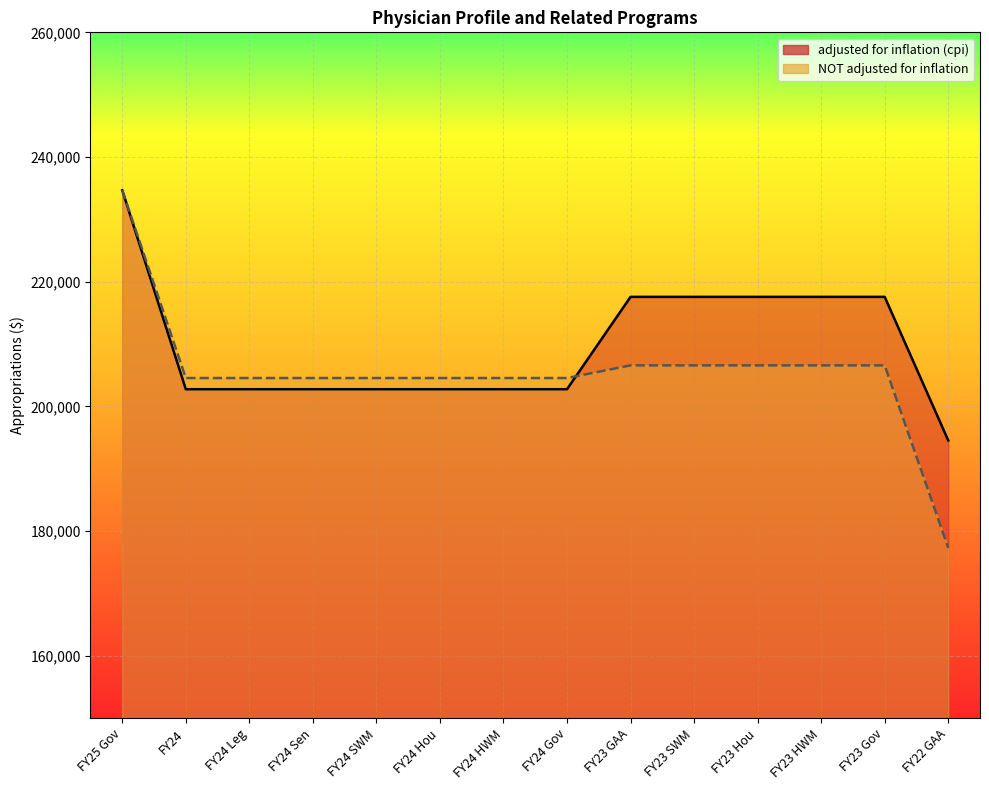

Reading left to right, list all the values displayed in this chart.

adjusted for inflation (cpi) line: FY25 Gov=234670	FY24=202772	FY24 Leg=202772	FY24 Sen=202772	FY24 SWM=202772	FY24 Hou=202772	FY24 HWM=202772	FY24 Gov=202772	FY23 GAA=217580	FY23 SWM=217580	FY23 Hou=217580	FY23 HWM=217580	FY23 Gov=217580	FY22 GAA=194561
NOT adjusted for inflation line: FY25 Gov=234670	FY24=204565	FY24 Leg=204565	FY24 Sen=204565	FY24 SWM=204565	FY24 Hou=204565	FY24 HWM=204565	FY24 Gov=204565	FY23 GAA=206591	FY23 SWM=206591	FY23 Hou=206591	FY23 HWM=206591	FY23 Gov=206591	FY22 GAA=177332